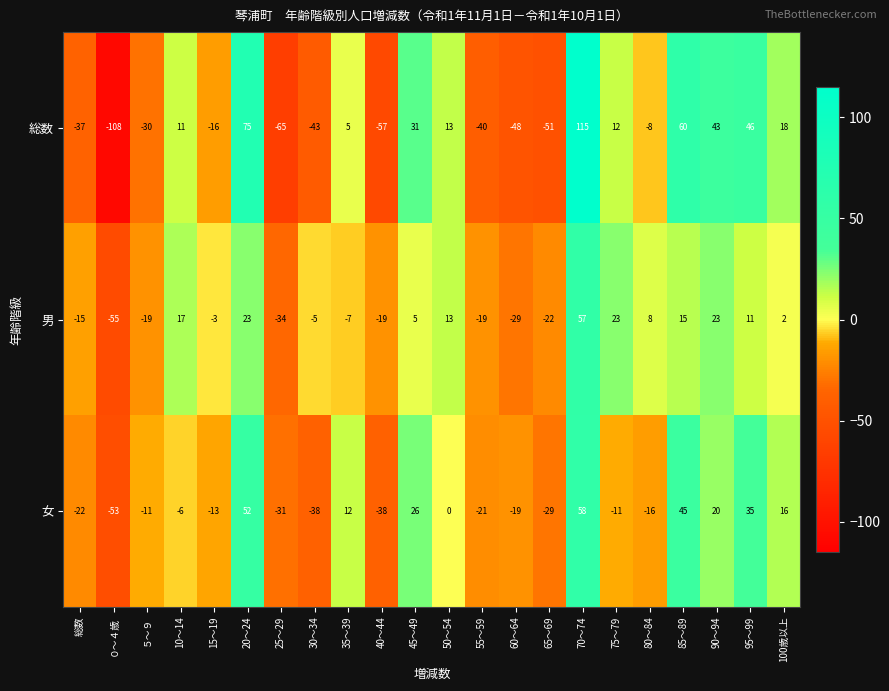

What is the difference between the maximum and minimum values in the 女 series?

111